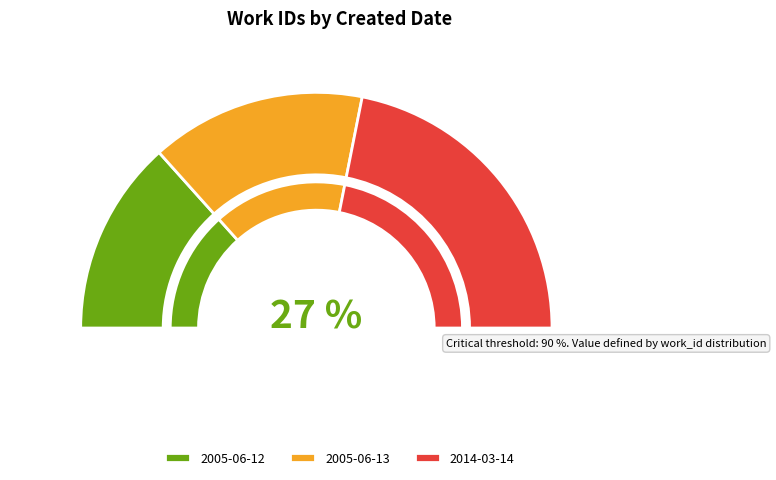

Does 2014-03-14 account for over 50% of the chart?

No